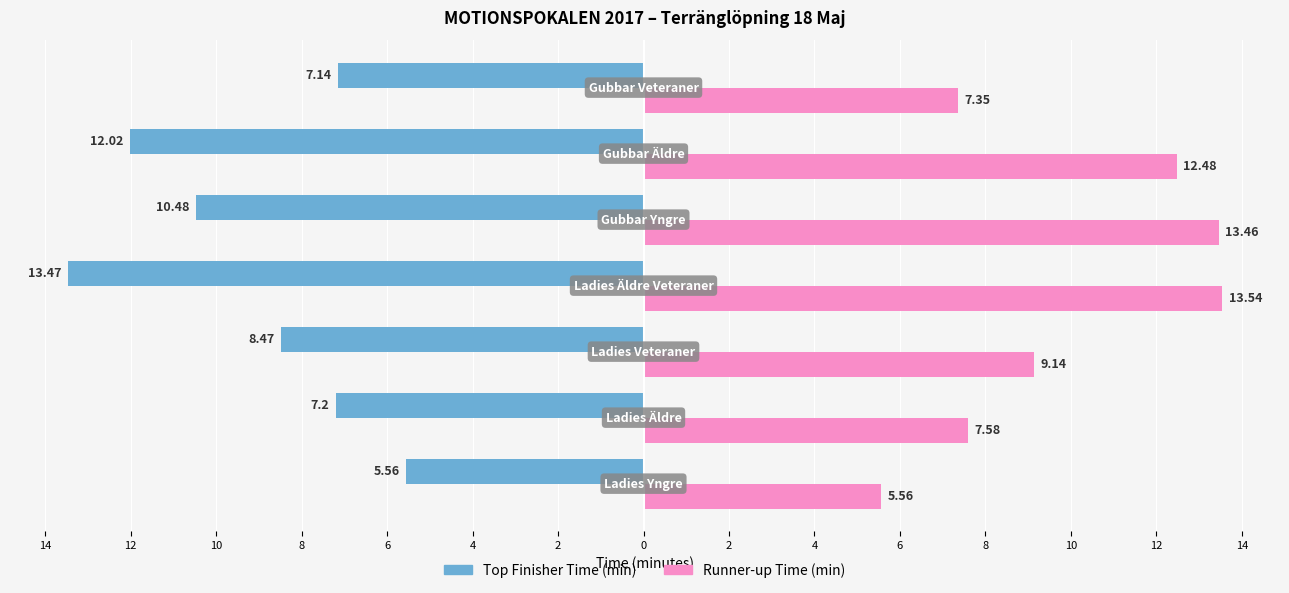

What are all the series names shown in the legend?

Top Finisher Time (min), Runner-up Time (min)